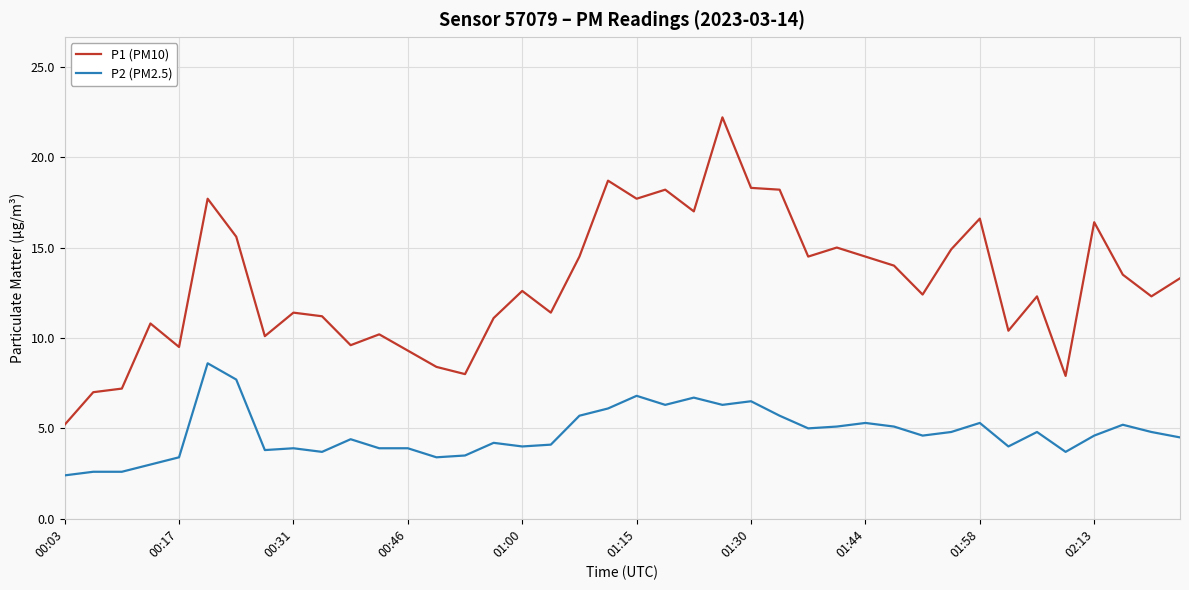

True or false: P1 (PM10) and P2 (PM2.5) intersect in this chart.

False